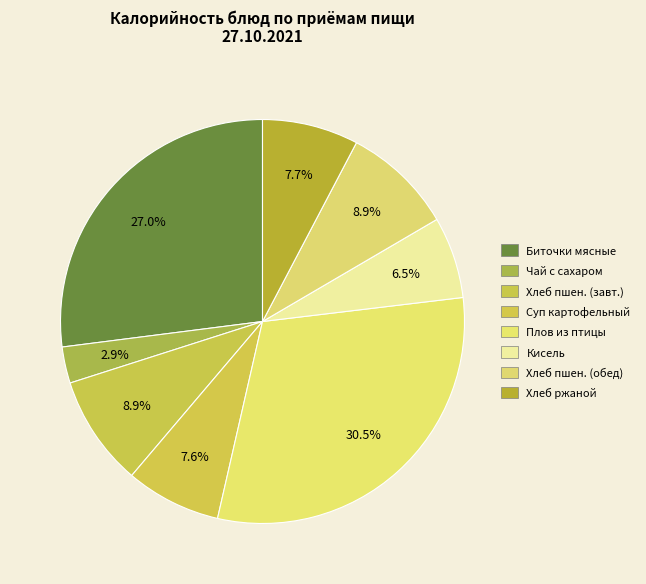

Count the number of slices in the pie.

8